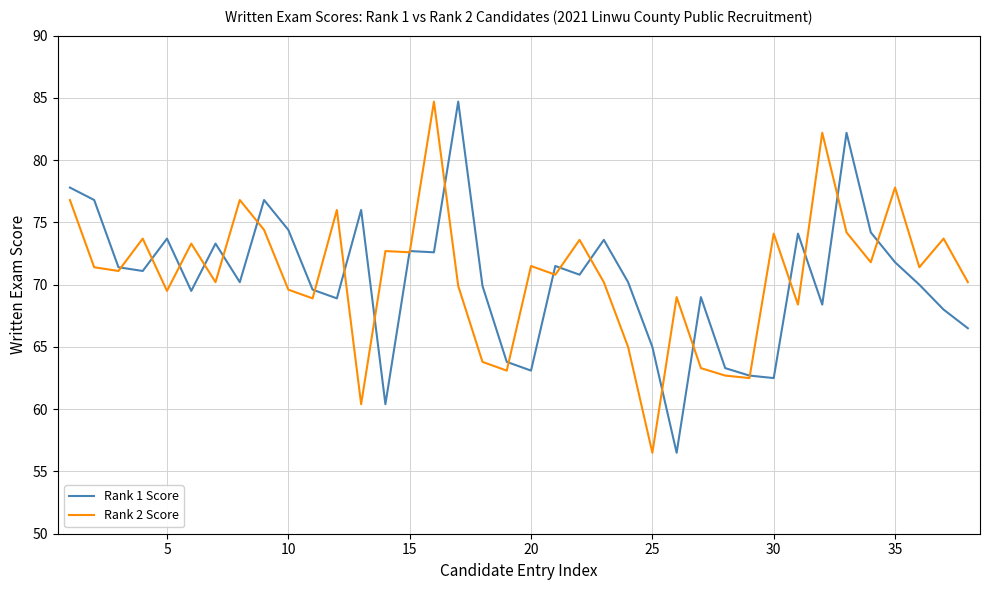

How many categories are shown in the chart?

38